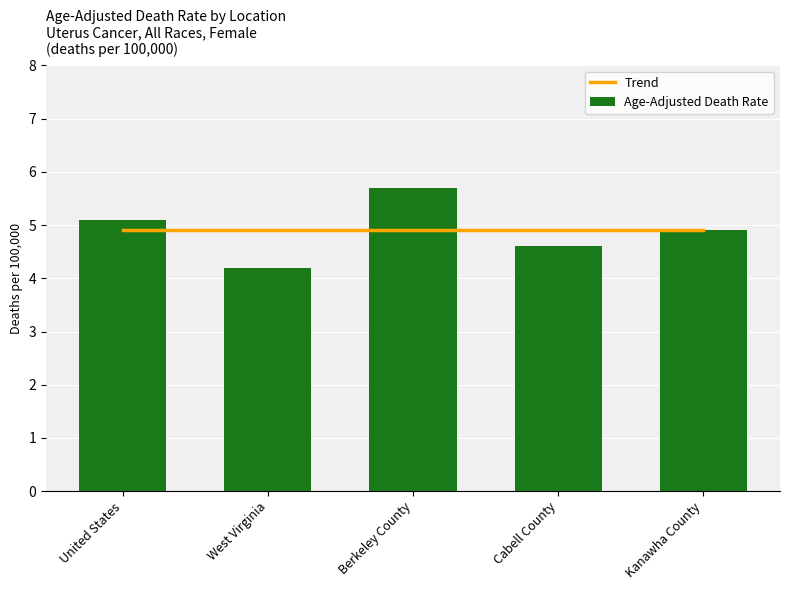

List the labels in order of value, smallest first.

West Virginia, Cabell County, Kanawha County, United States, Berkeley County